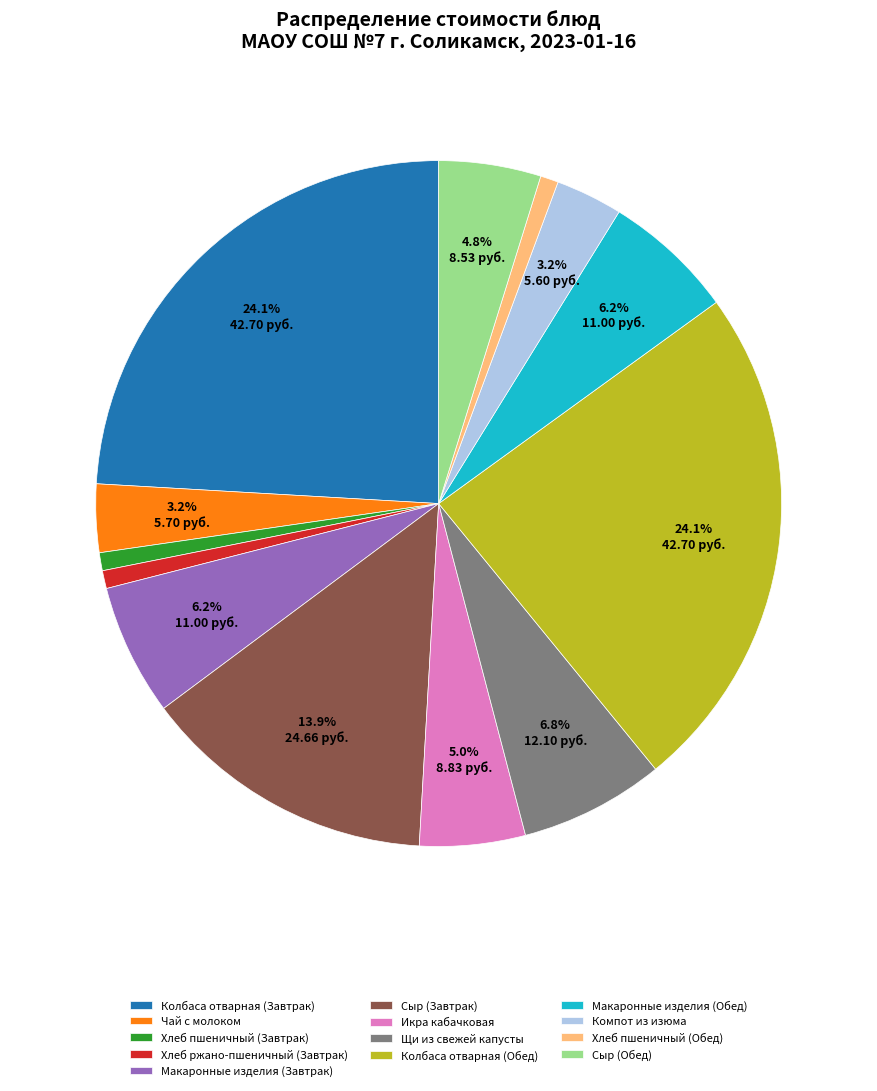

To the nearest percent, what portion does Макаронные изделия (Обед) represent?

6%